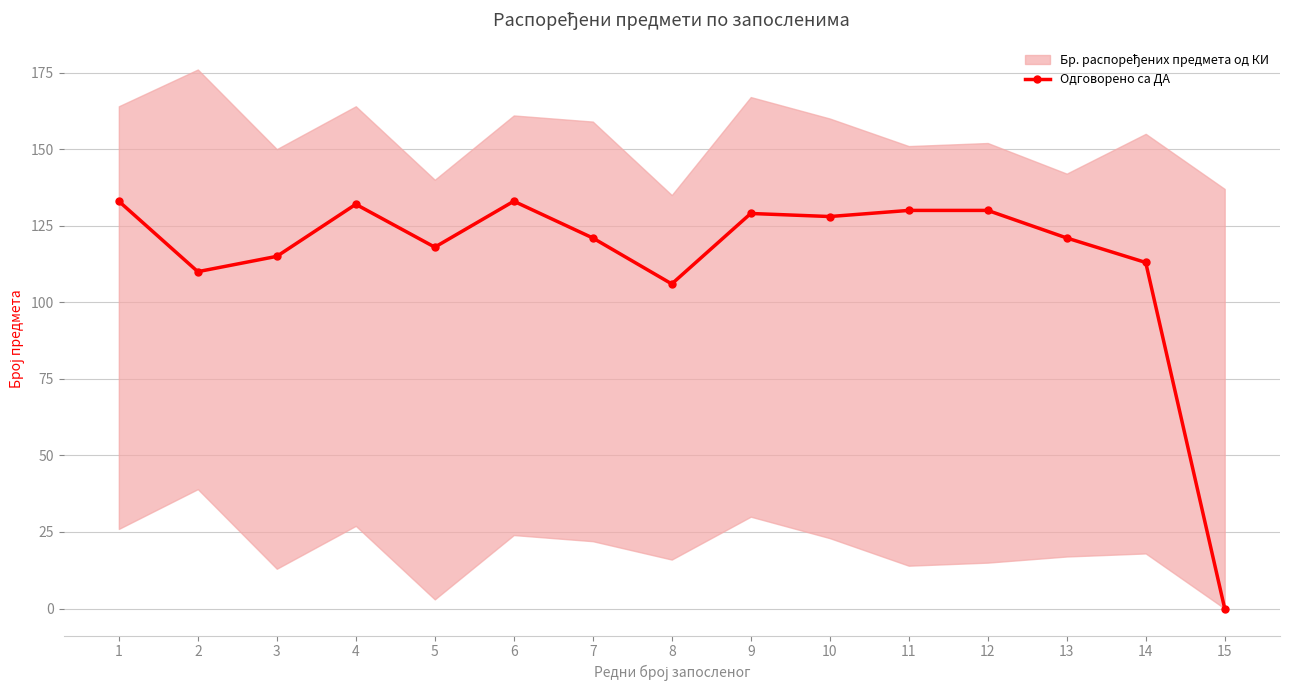

What is the sum of all values?

1719